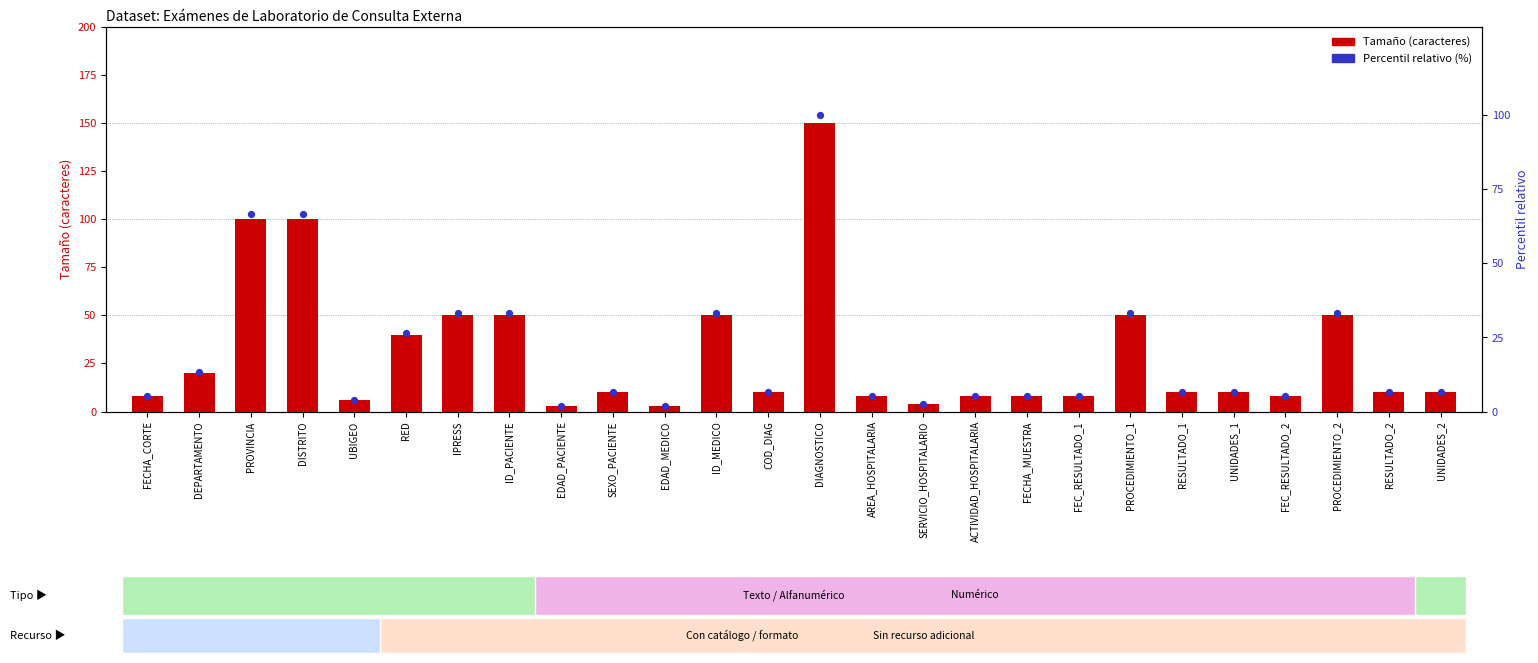

Which series has the largest Y range (max minus min)?

Tamaño (caracteres)